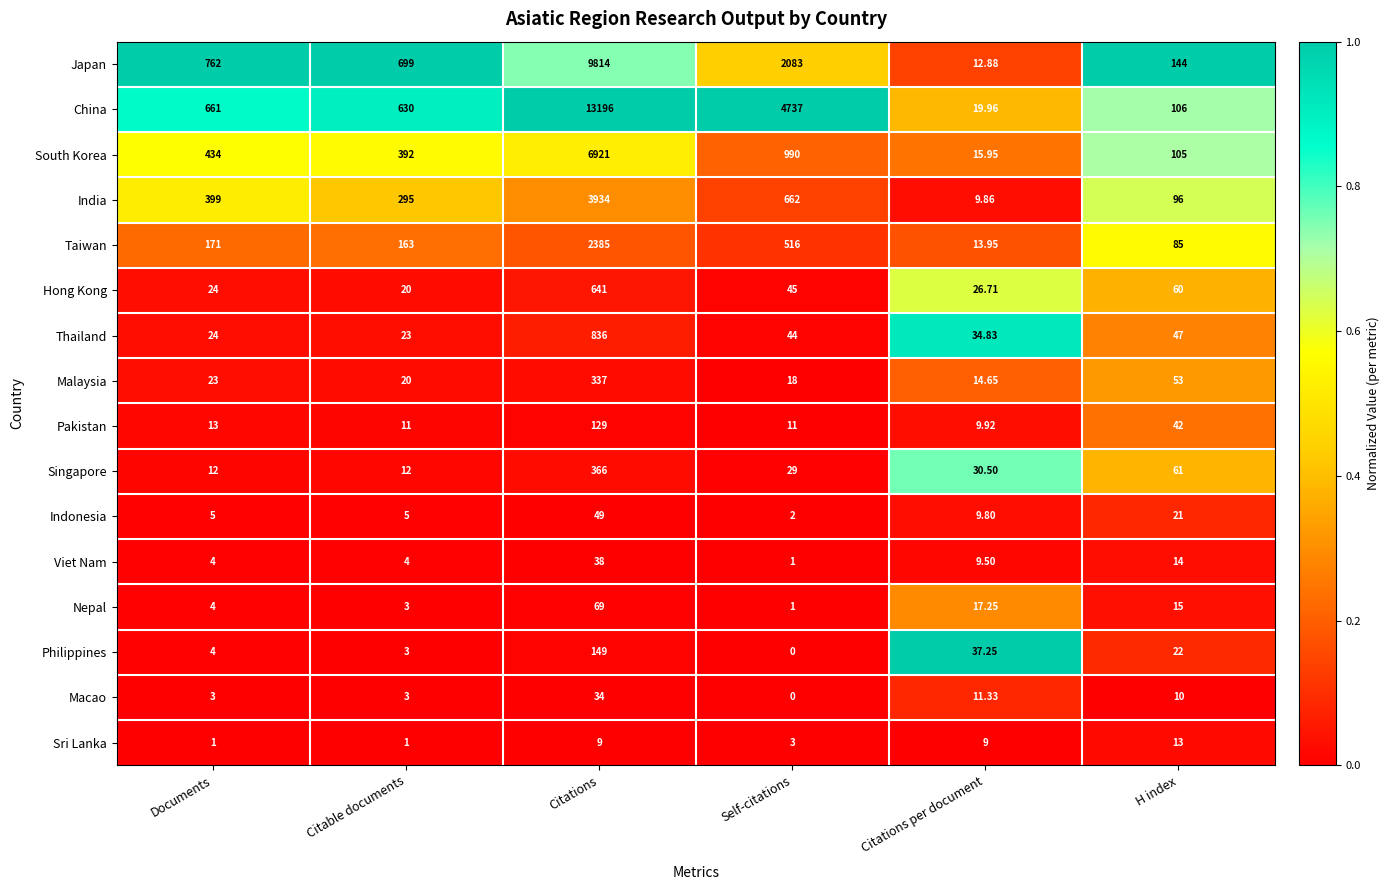

At which label is Indonesia closest to 25?

H index